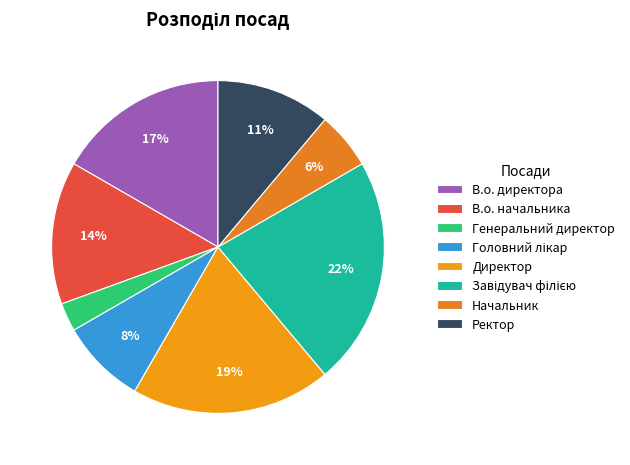

The Завідувач філією slice represents 31% of the pie. True or false?

False